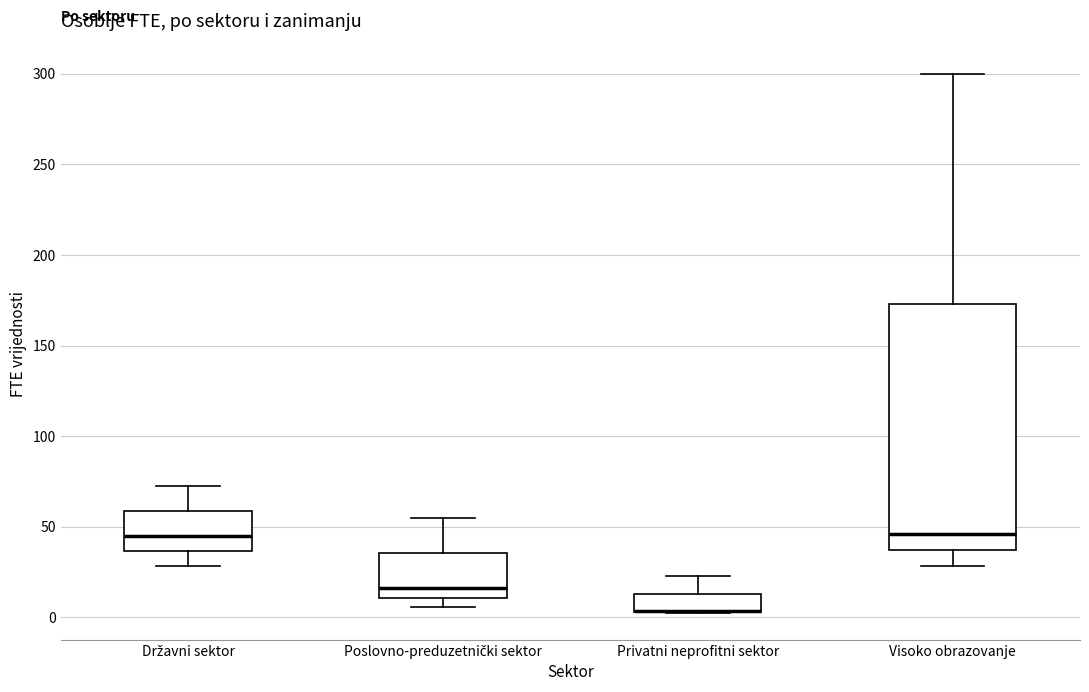

Reading left to right, read every box against the y-axis: the position of its median line, the range the box covers, and the ends of its whiskers. The values are not printed on the chart, so give them approximately, as read against the axis.

Državni sektor: median 45, box 35 to 60, whiskers 30 to 75
Poslovno-preduzetnički sektor: median 15, box 10 to 35, whiskers 5 to 55
Privatni neprofitni sektor: median 5 (drawn on the box's lower edge), box 5 to 15, whiskers 5 to 25
Visoko obrazovanje: median 45, box 35 to 175, whiskers 30 to 300